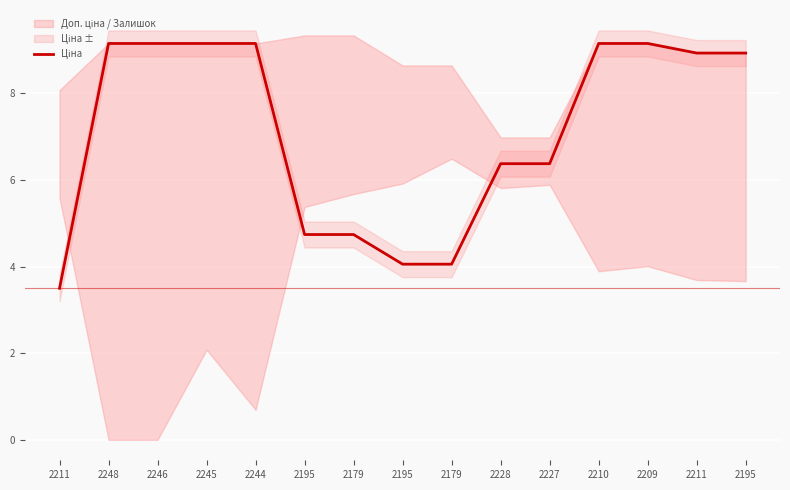

Rank the categories by value from lowest to highest.

2211, 2195, 2179, 2195, 2179, 2228, 2227, 2211, 2195, 2248, 2246, 2245, 2244, 2210, 2209